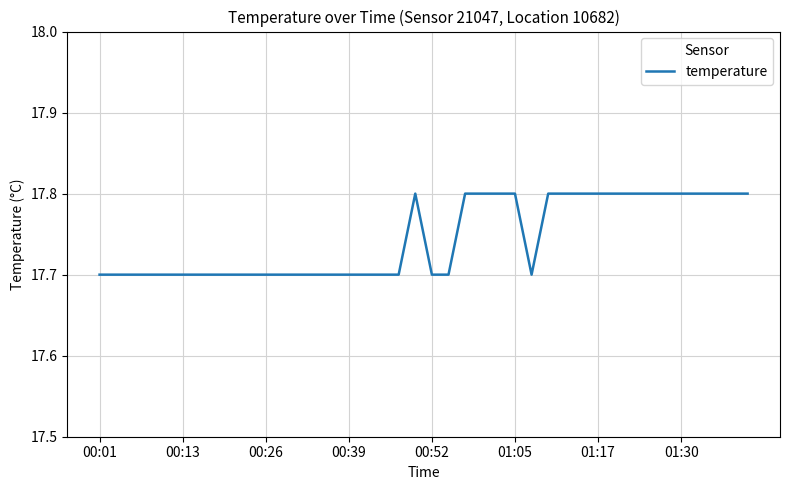

What is the smallest value displayed?

17.7